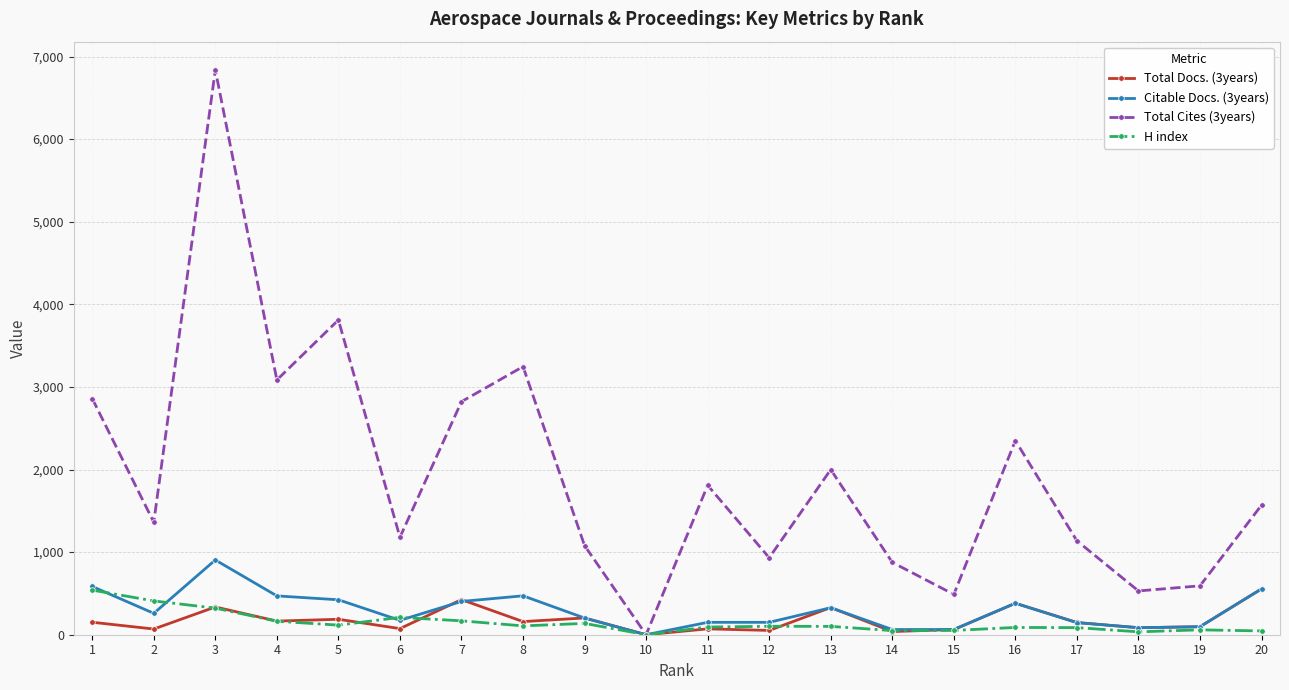

Count the number of categories in the chart.

20